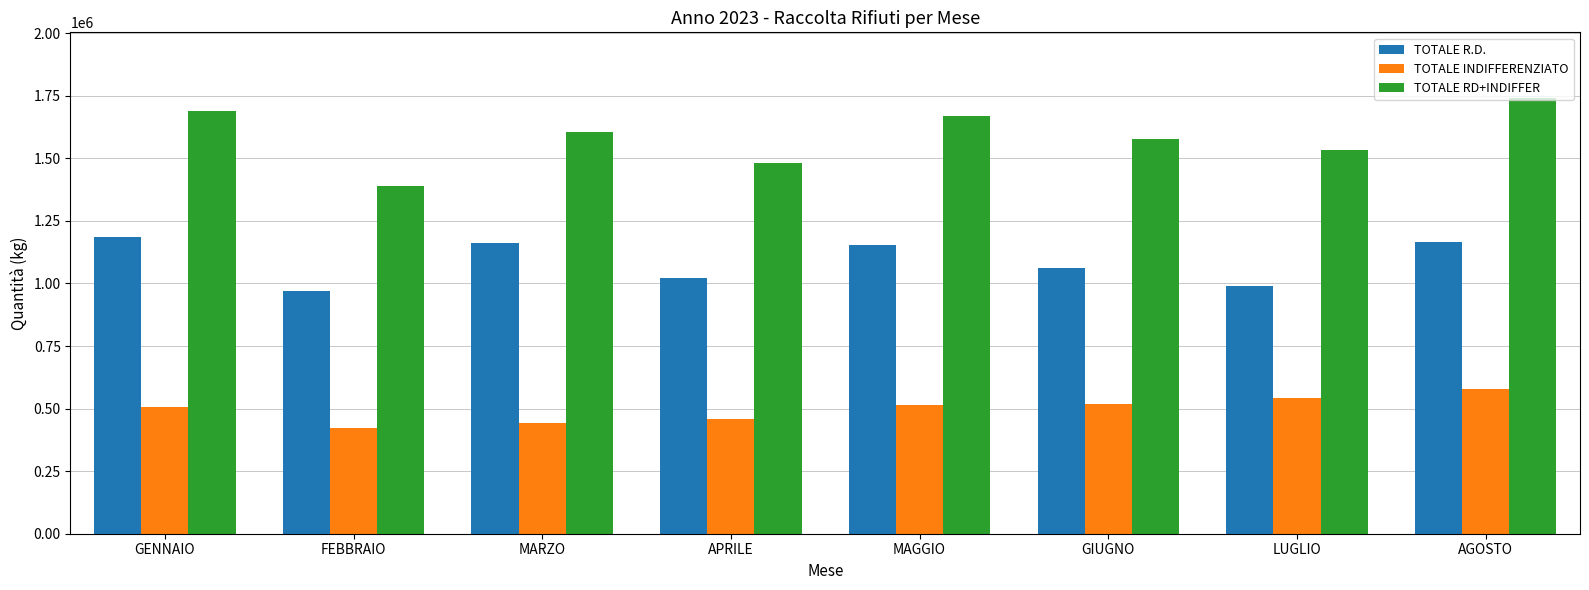

What is the label of the 6th bar from the left?

GIUGNO